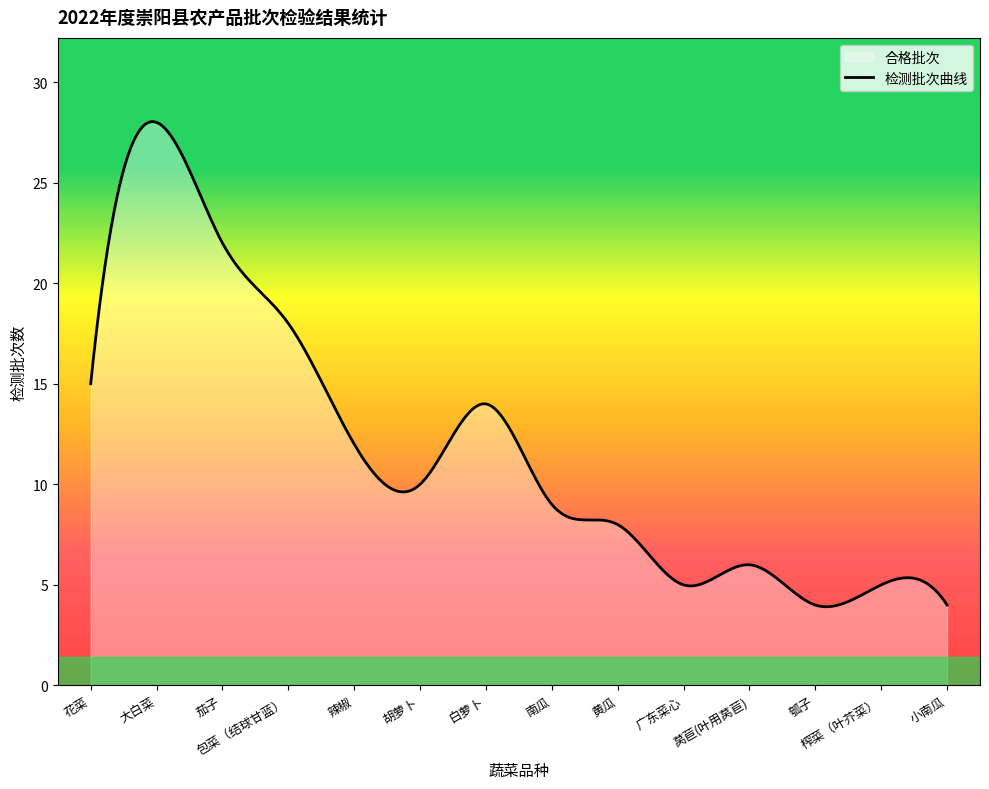

What is the difference between the maximum and minimum values?

24.1